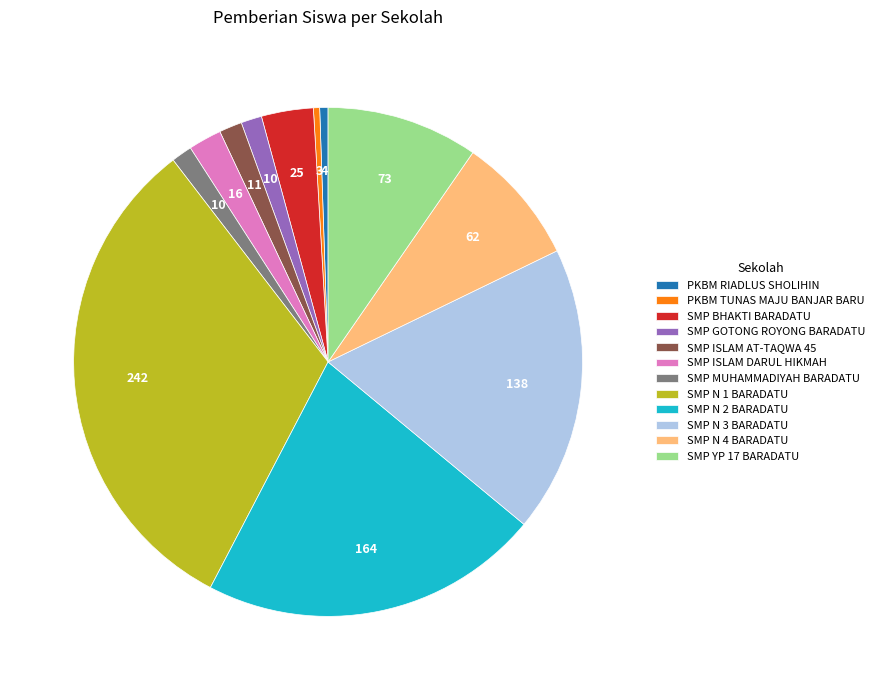

Is SMP N 4 BARADATU the majority of the pie?

No